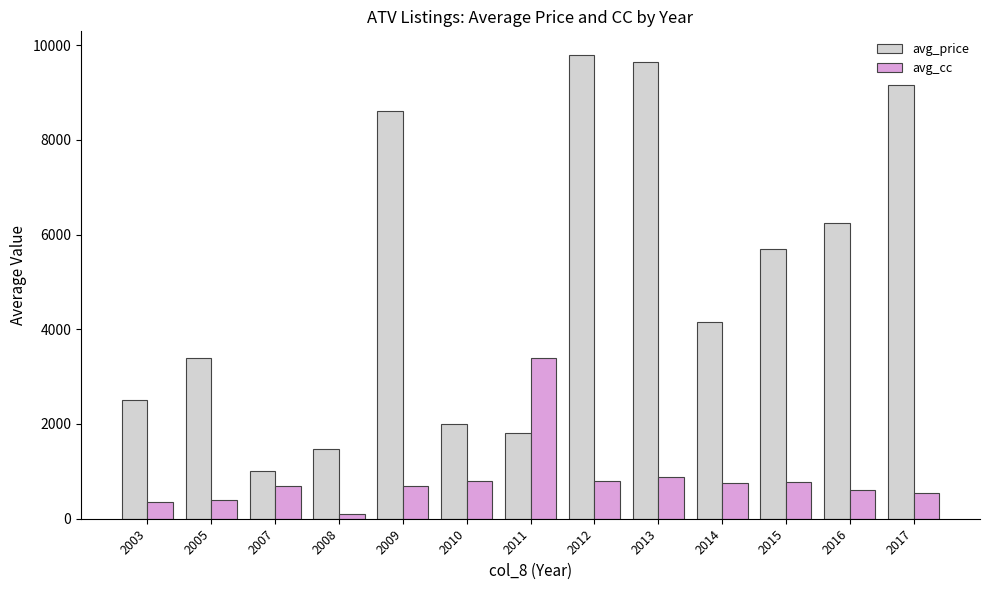

List the series in order of their overall mean, highest first.

avg_price, avg_cc